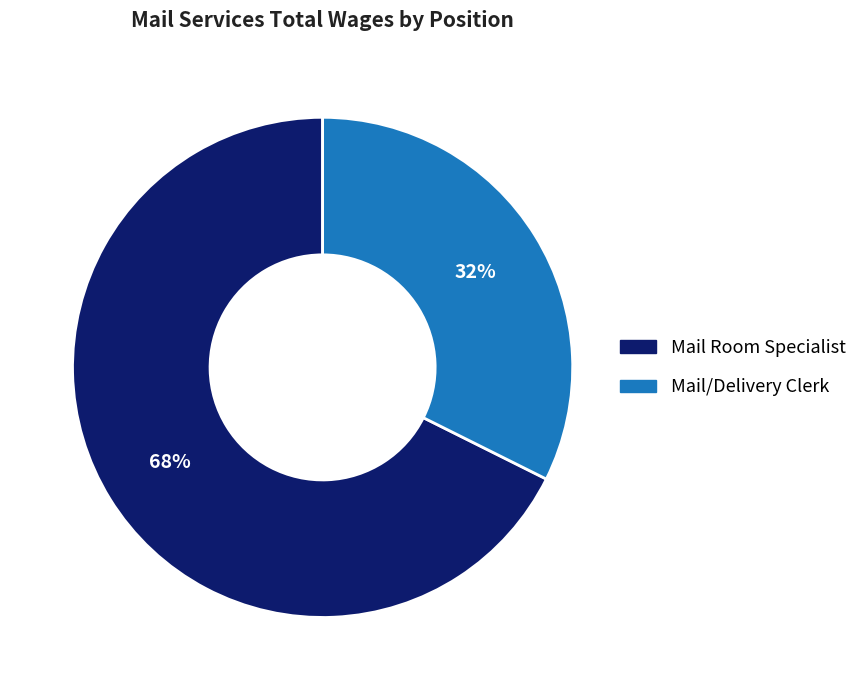

Combined, do Mail/Delivery Clerk and Mail Room Specialist account for over 50%?

Yes